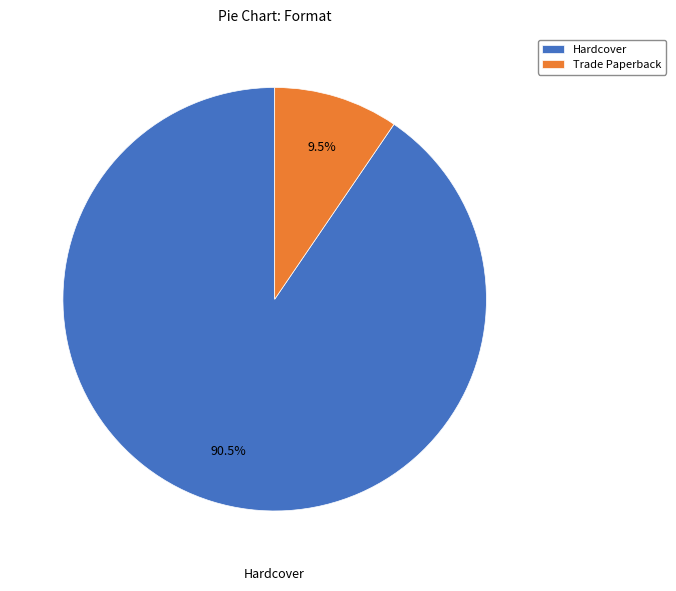

Rank the categories by value from lowest to highest.

Trade Paperback, Hardcover